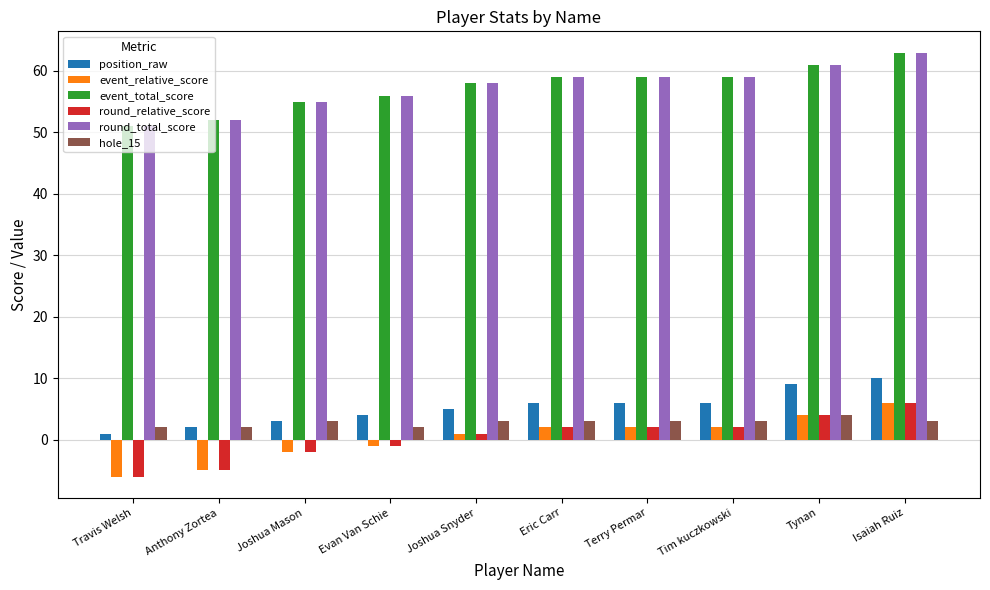

How many groups of bars are there?

10